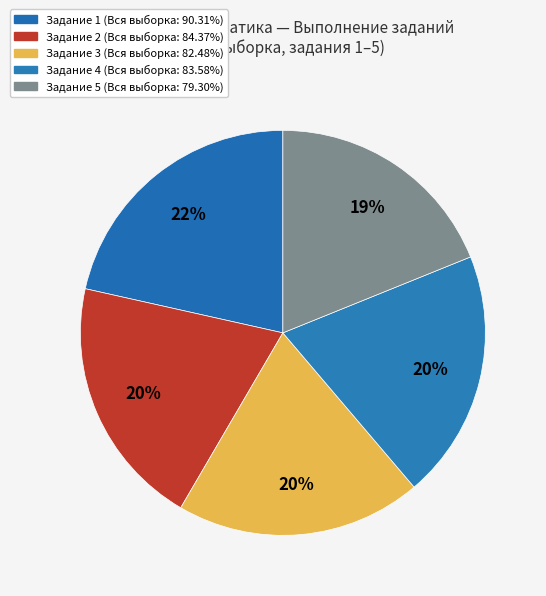

How many slices are in this pie chart?

5